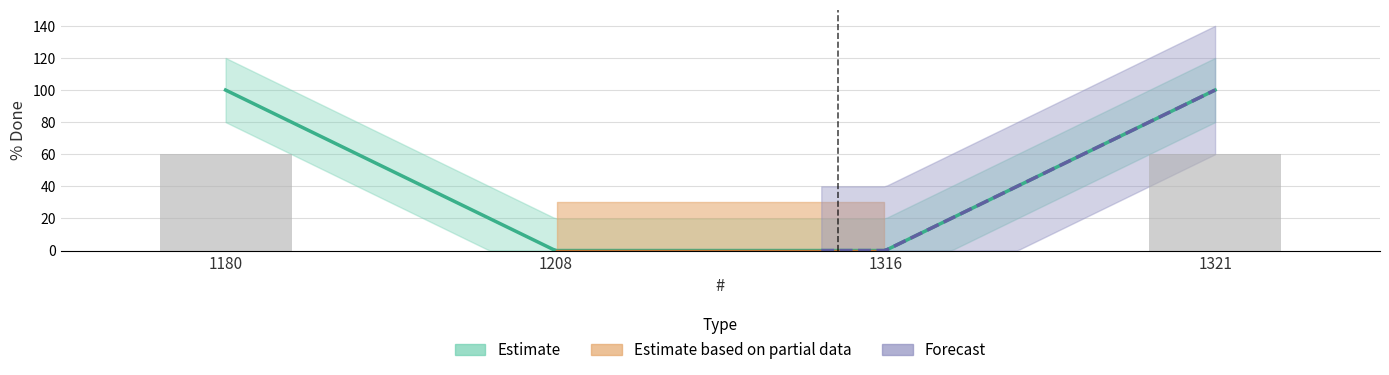

Reading left to right, what are all the values shown in this chart?

100	0	0	100